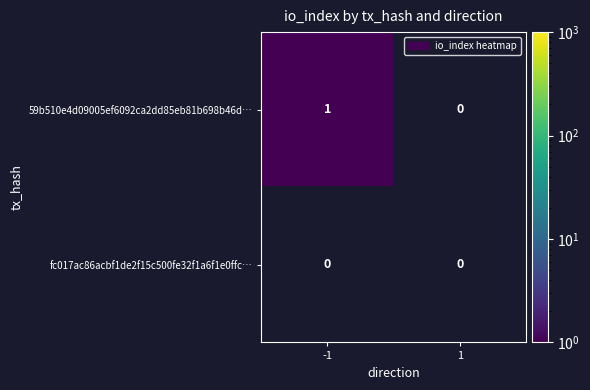

Is the value of 59b510e4d09005ef6092ca2dd85eb81b698b46d… at -1 greater than the value of fc017ac86acbf1de2f15c500fe32f1a6f1e0ffc… at -1?

Yes